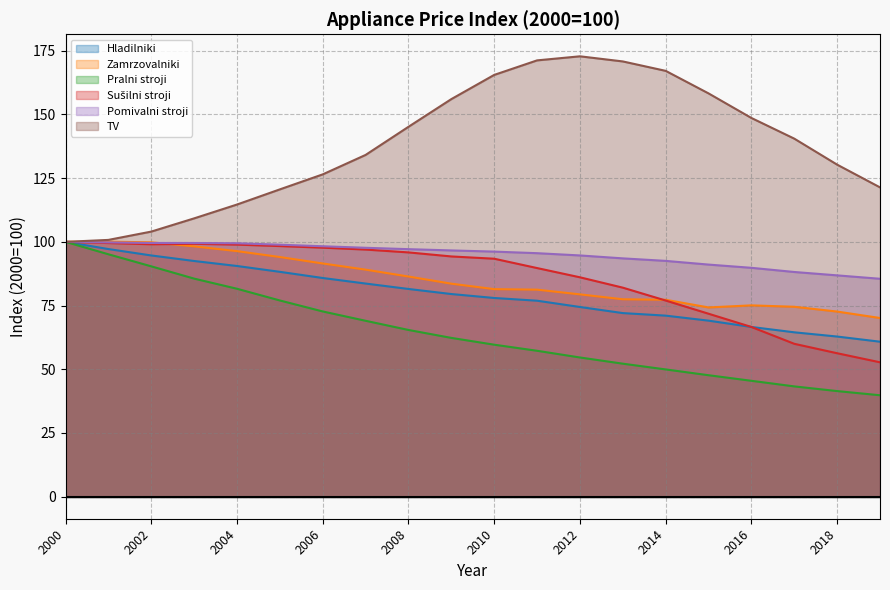

Is it true that TV equals 100.8 at 2001?

True